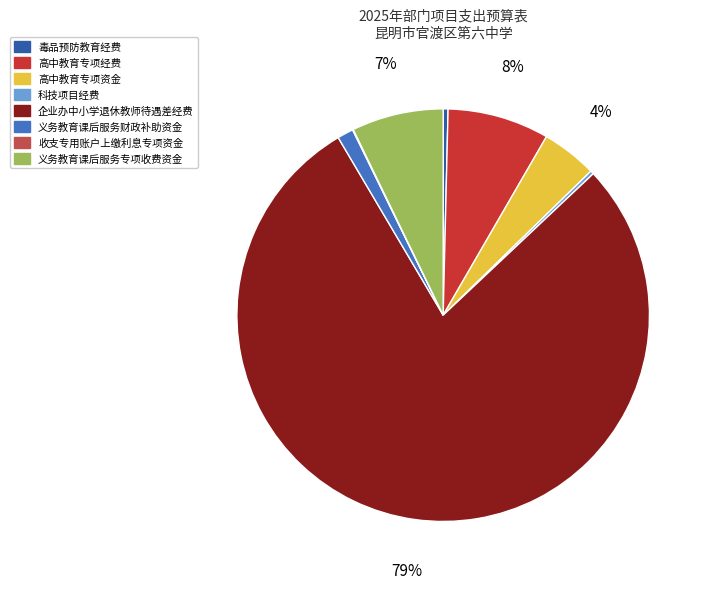

To the nearest percent, what is the average slice percentage?

12%